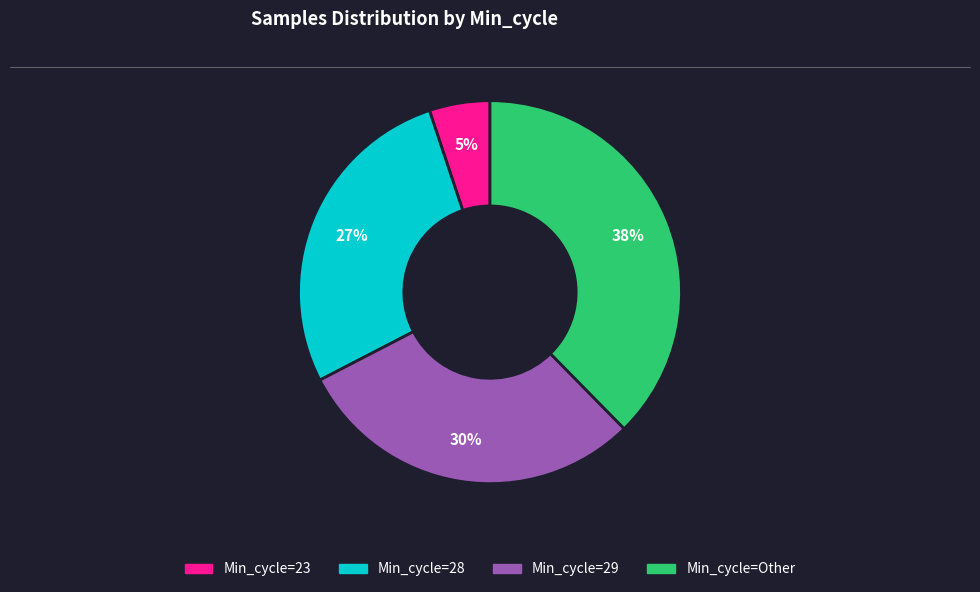

Is there a majority slice in this chart?

No